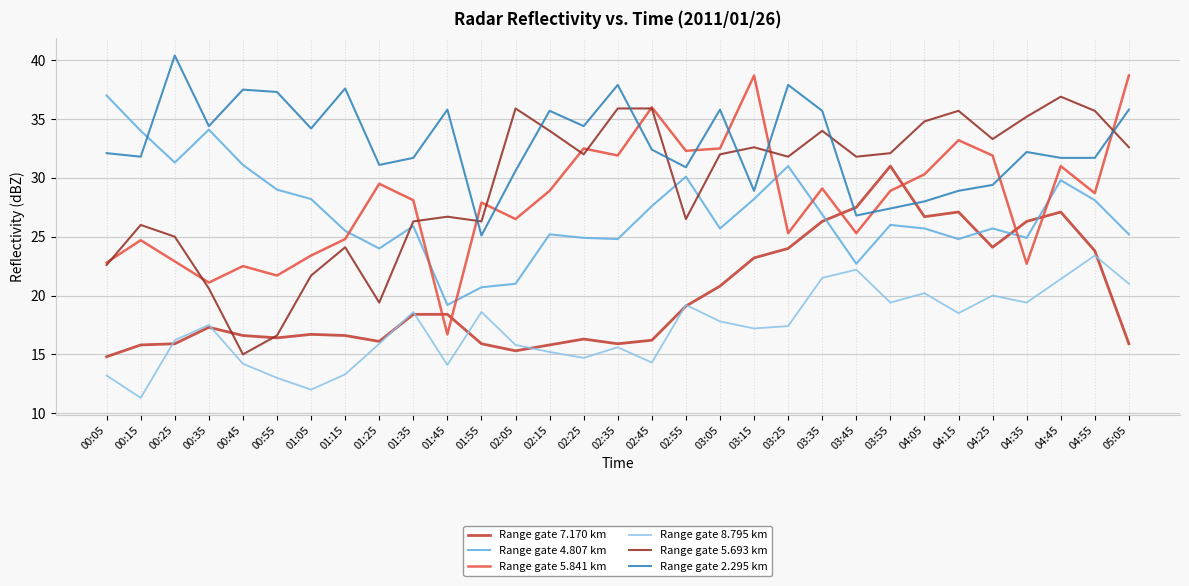

What is the total value across all series at 01:35?

149.0